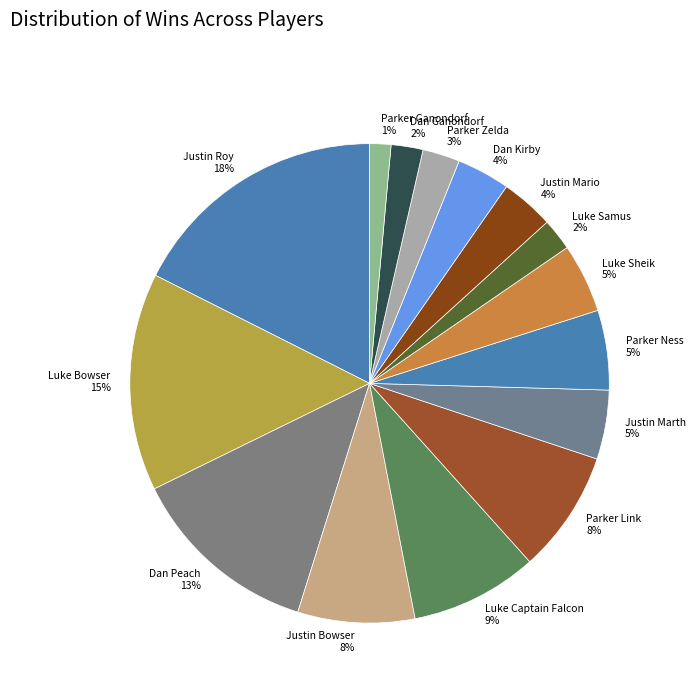

Do Justin Marth and Dan Ganondorf together represent more than half of the pie?

No